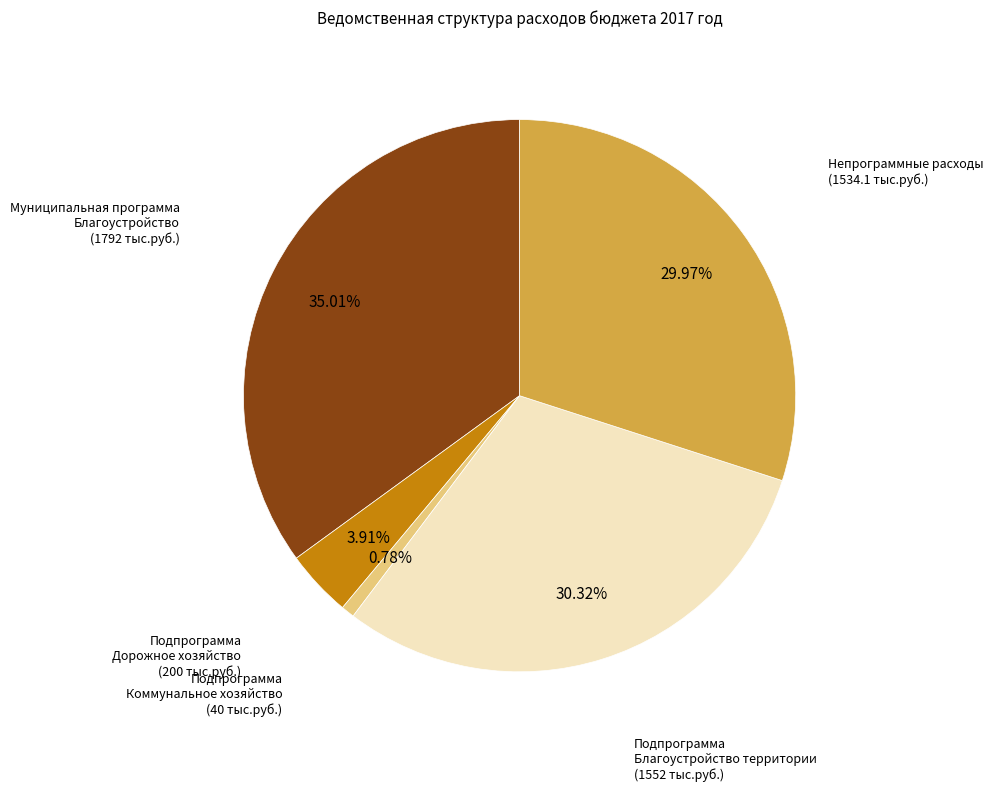

Between Подпрограмма Благоустройство территории and Подпрограмма Дорожное хозяйство, which is larger?

Подпрограмма Благоустройство территории